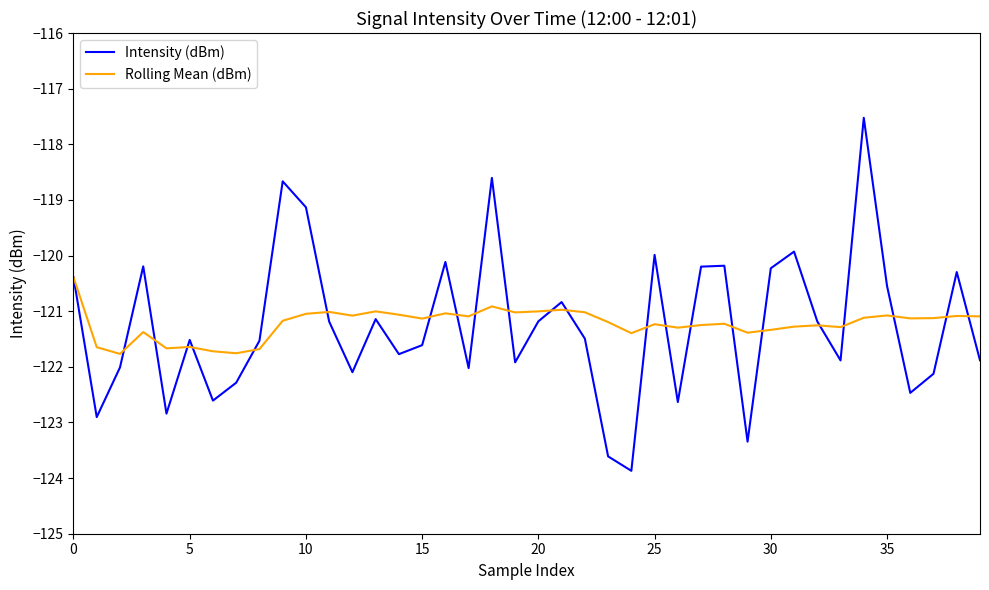

What is the difference between the second highest and second lowest values in the Intensity (dBm) series?

5.0